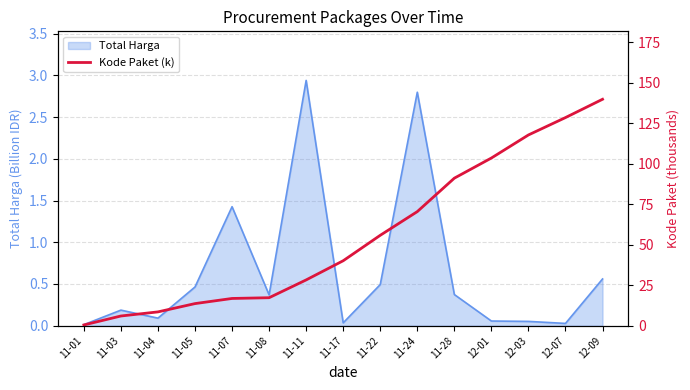

Reading left to right, what are all the values shown in this chart?

0.5	6.0	8.5	13.7	16.8	17.3	28.3	40.1	55.8	70.5	91.1	103.5	117.8	128.5	139.8